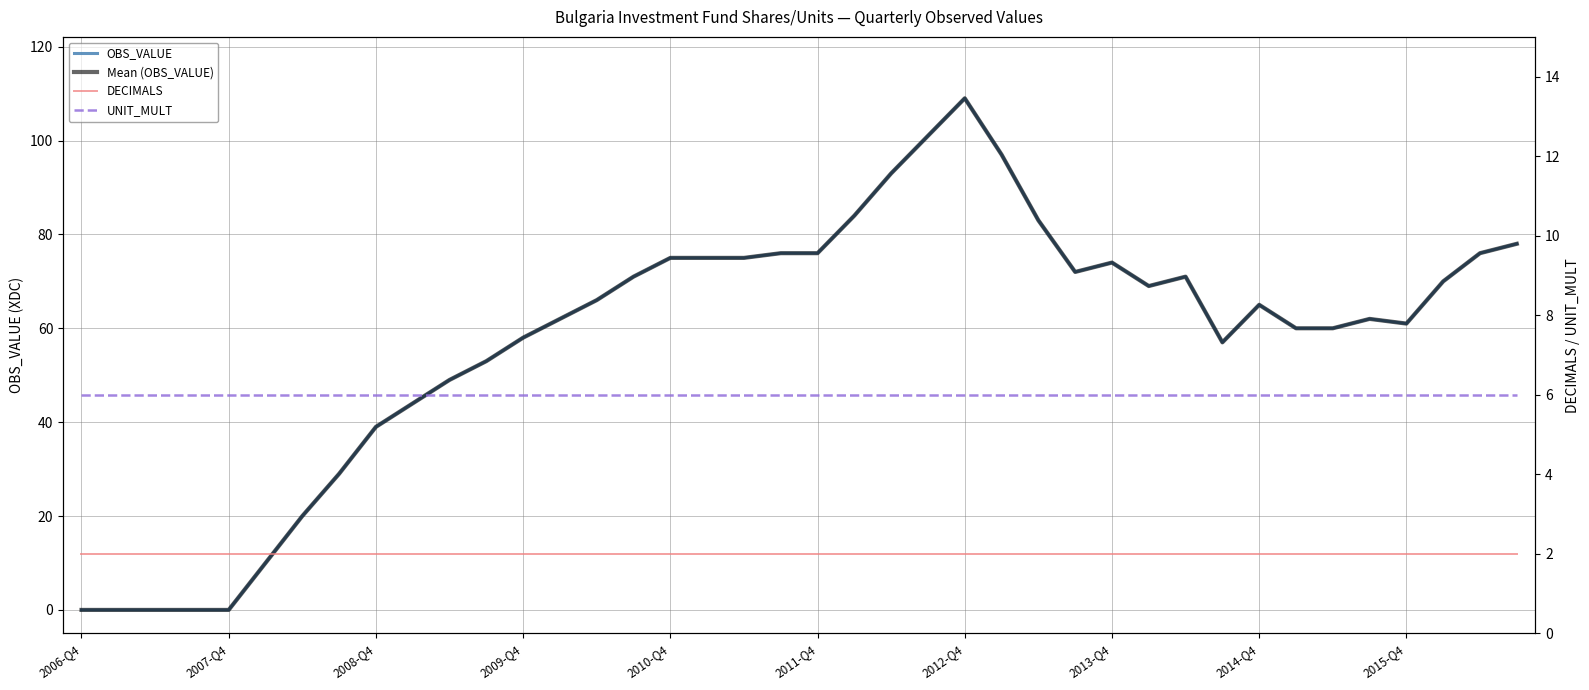

At how many categories does at least one series exceed 51?

29